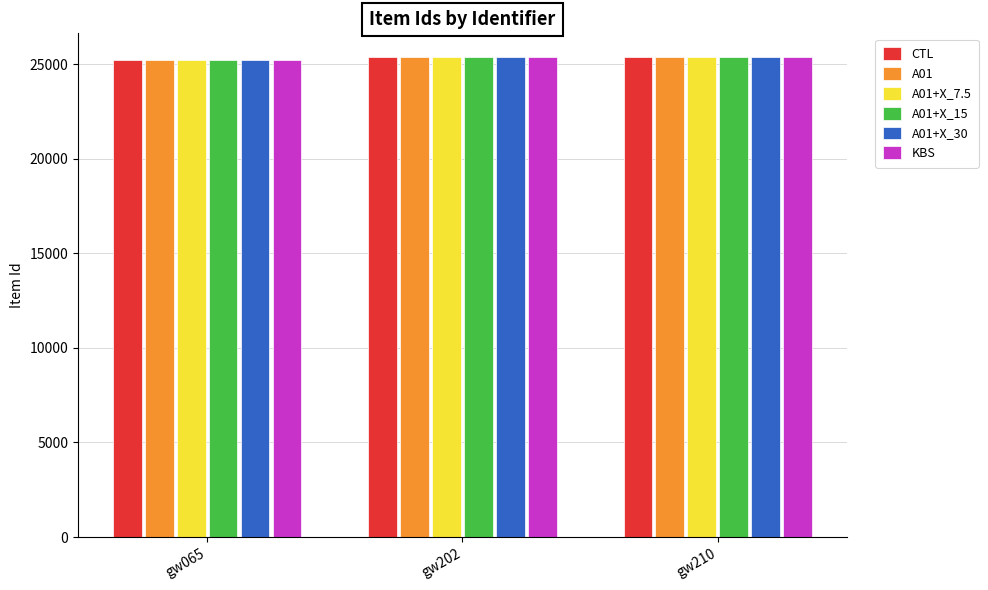

Count the number of categories in the chart.

3